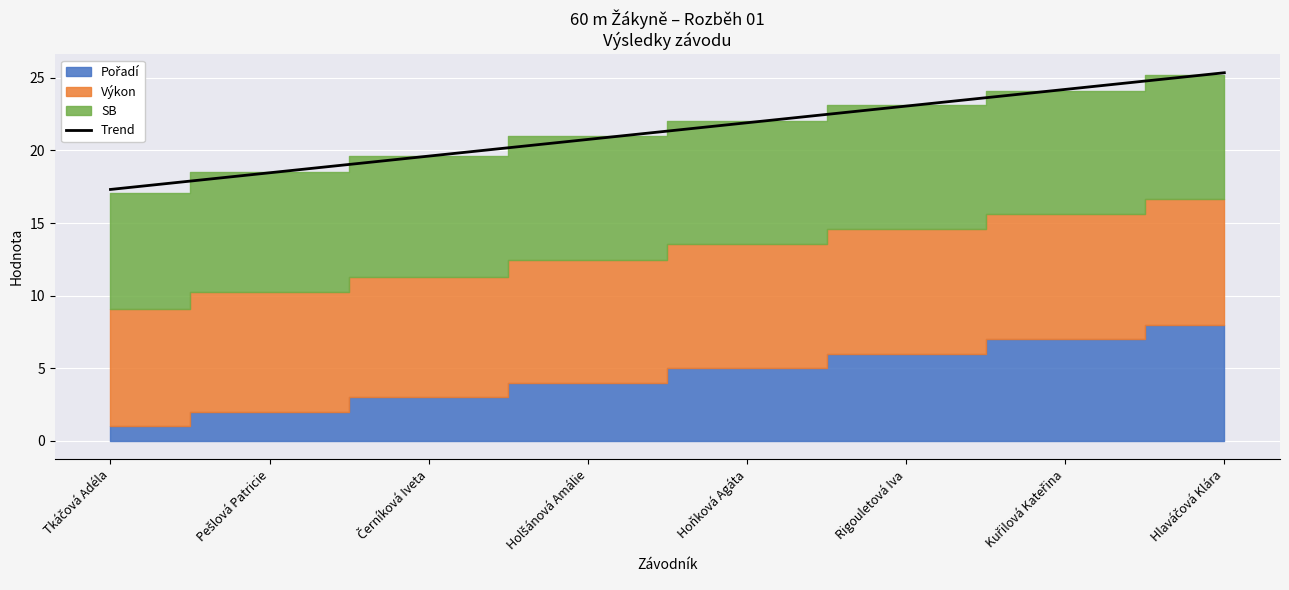

Reading right to left, extract all data points from this chart.

25.4	24.2	23.1	21.9	20.8	19.6	18.5	17.3